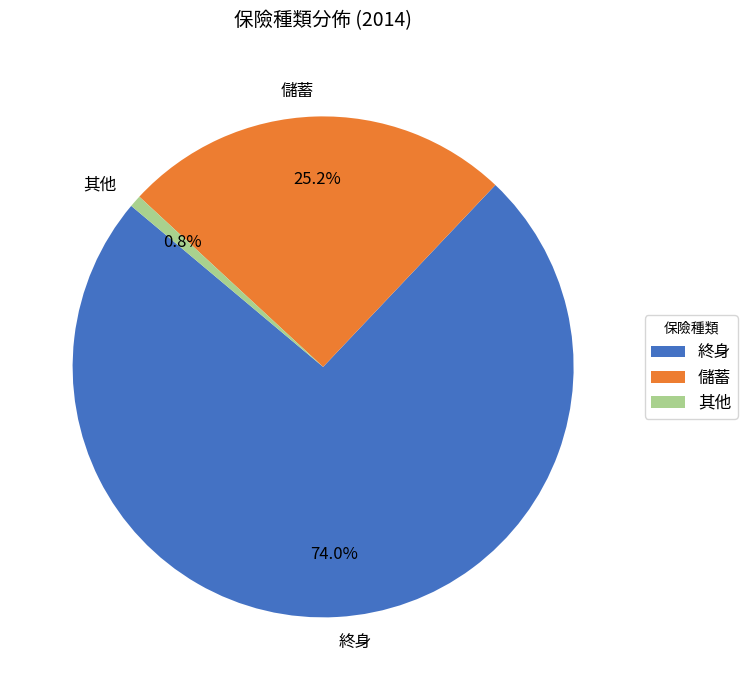

What is the smallest slice in the pie chart?

其他